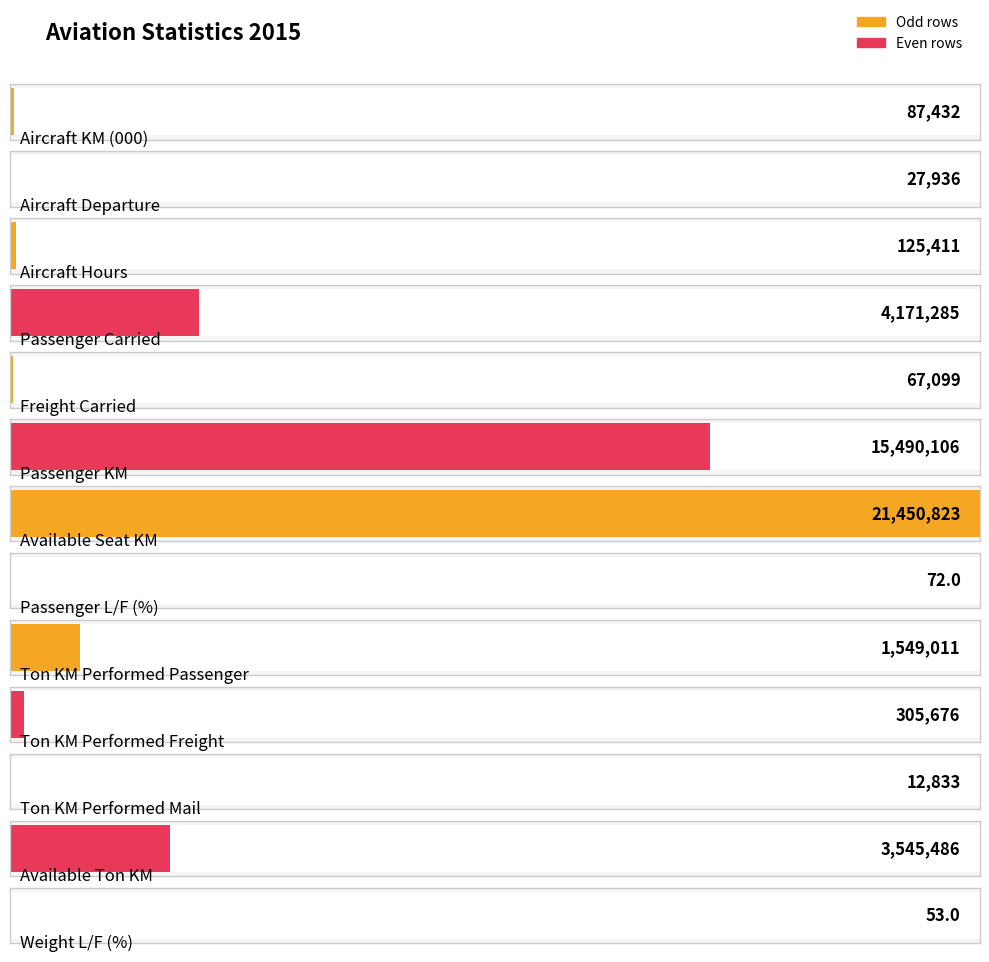

Reading right to left, transcribe all the data shown in this chart.

53	3545486	12833	305676	1549011	72	21450823	15490106	67099	4171285	125411	27936	87432